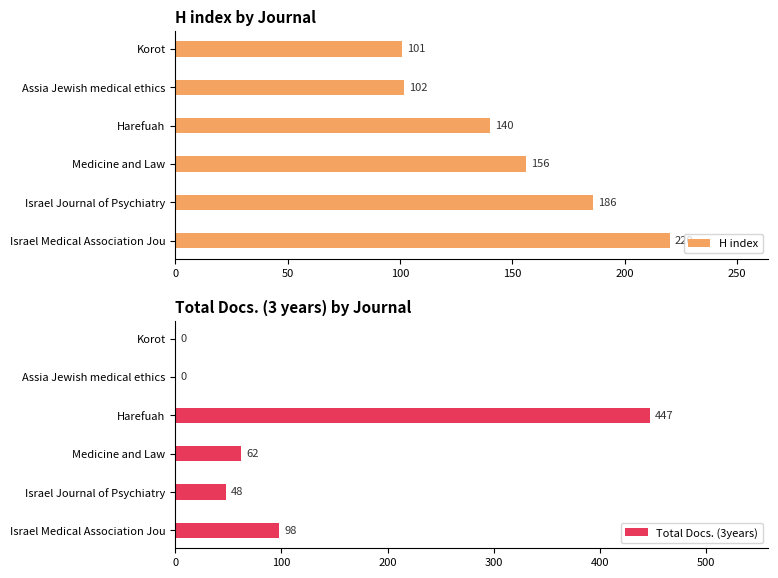

What is the value of the Total Docs. (3years) bar at the 2nd from the left?

48